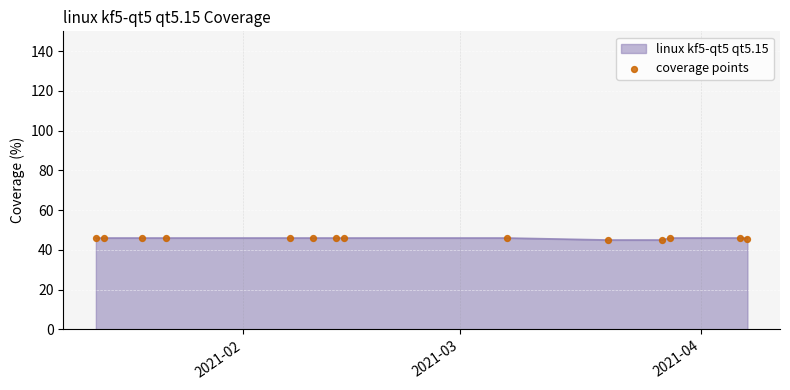

What is the maximum value for linux kf5-qt5 qt5.15?

46